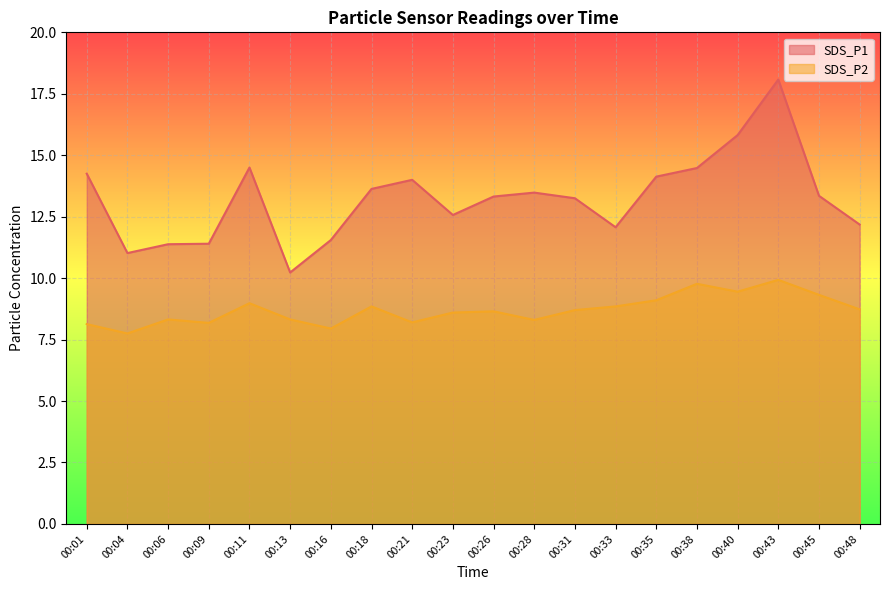

How many data points does each series have?

20